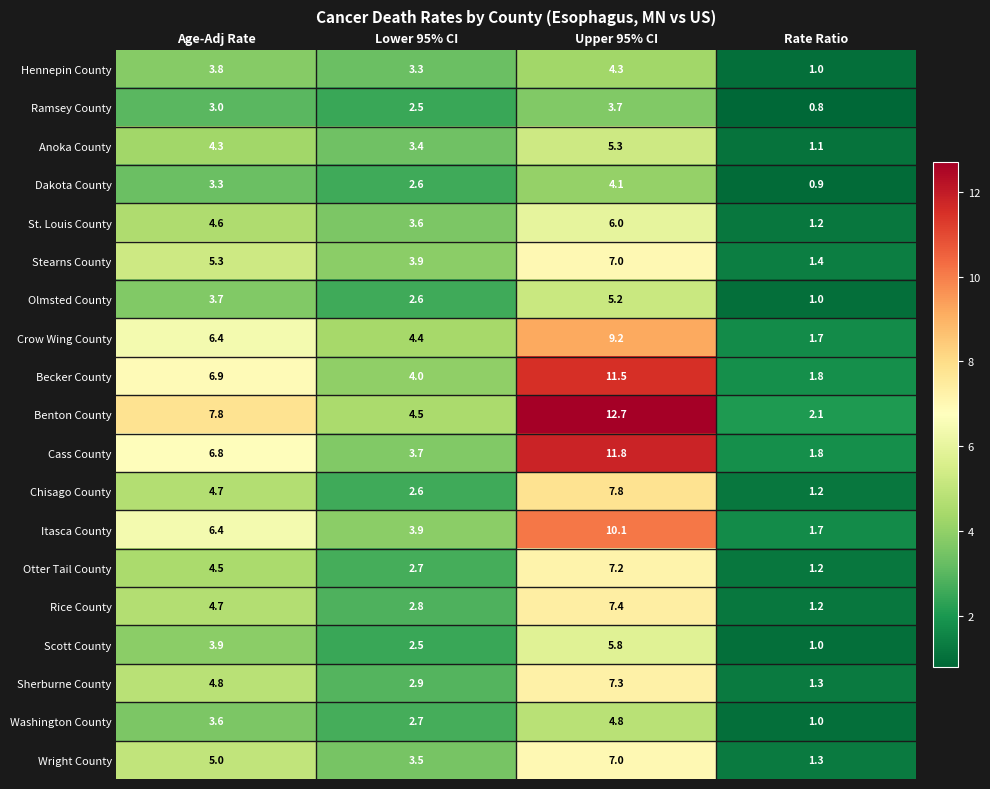

Where is Ramsey County nearest to the value 2?

Lower 95% CI